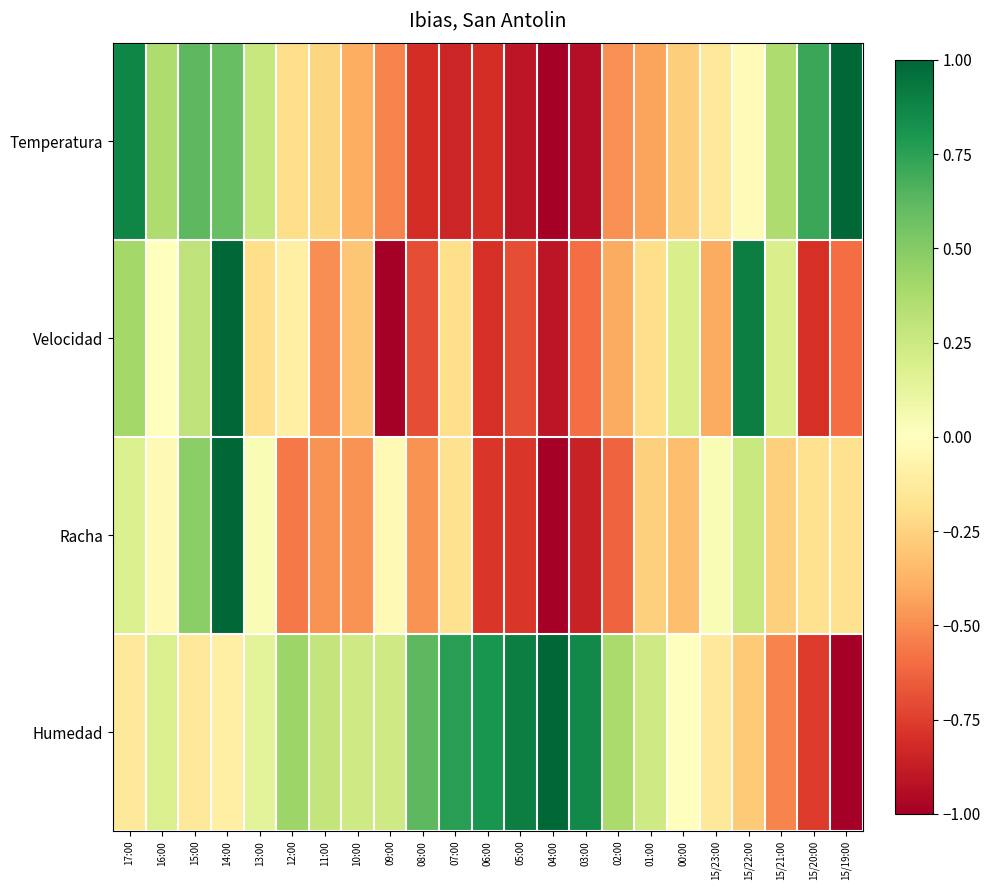

Count the number of categories in the chart.

23